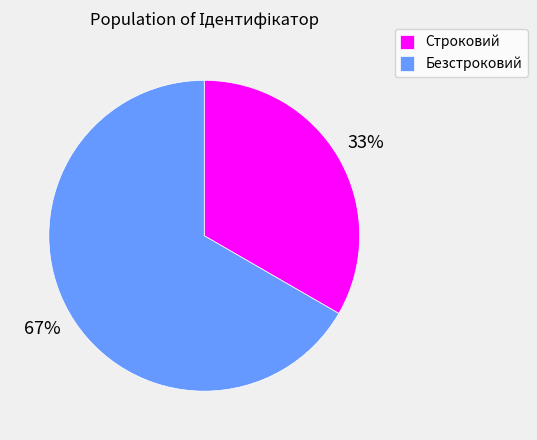

Count the number of slices in the pie.

2